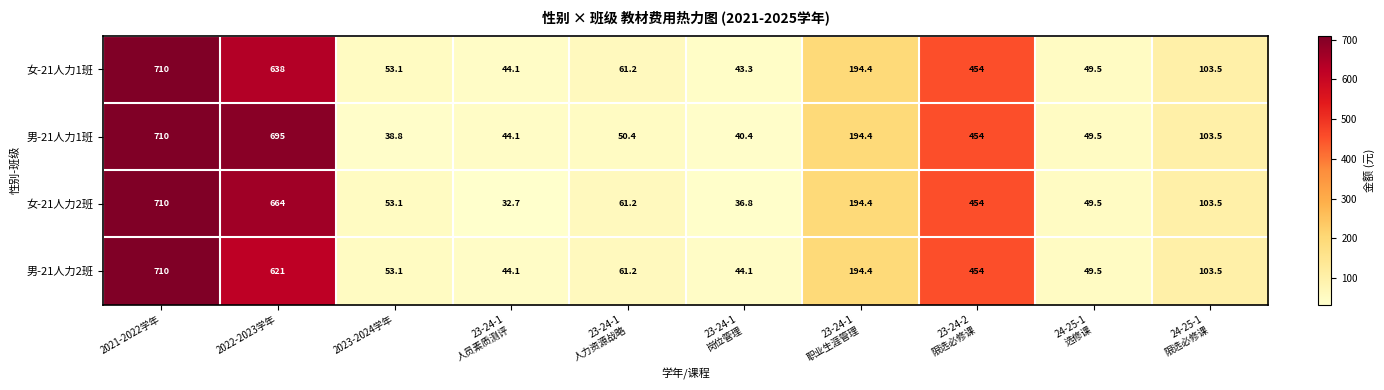

Which series has the largest total across all categories?

男-21人力1班